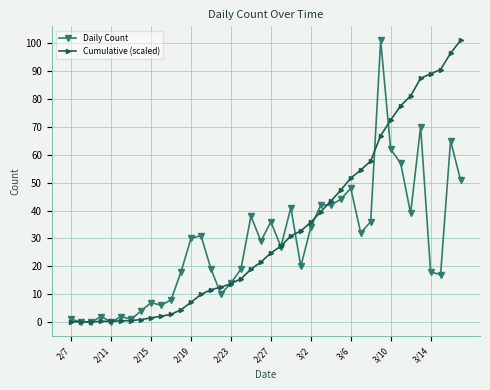

How many data points in Cumulative (scaled) are above 24?

20